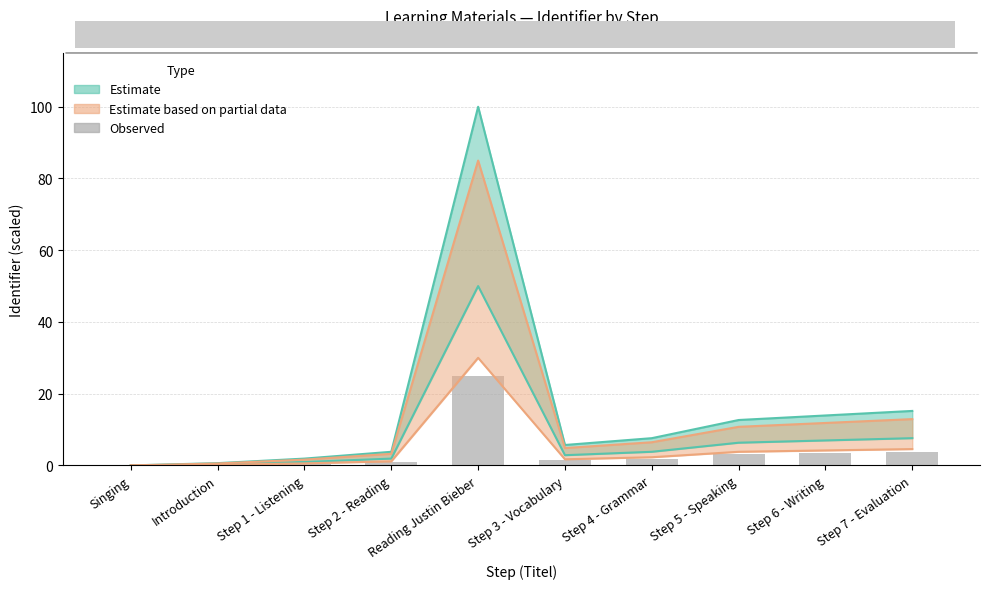

Are the bars horizontal?

No